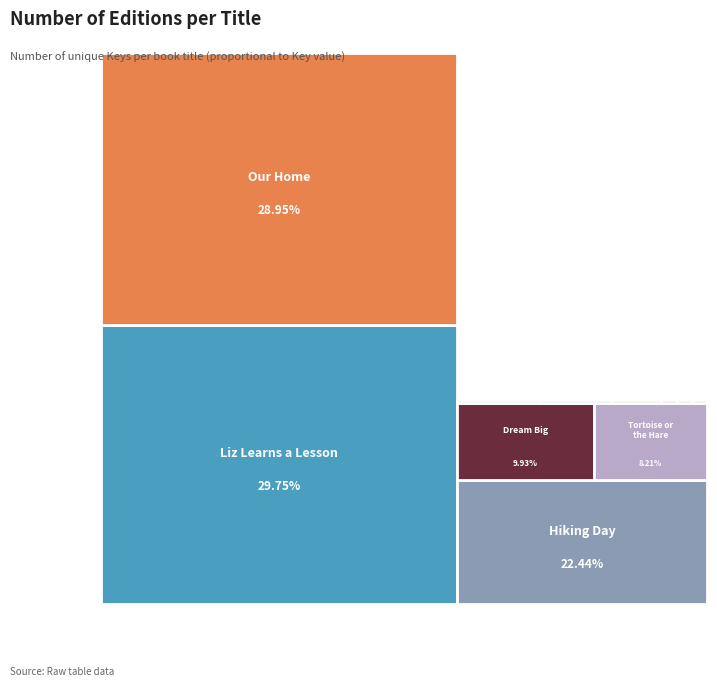

What is the largest slice in the pie chart?

Liz Learns a Lesson